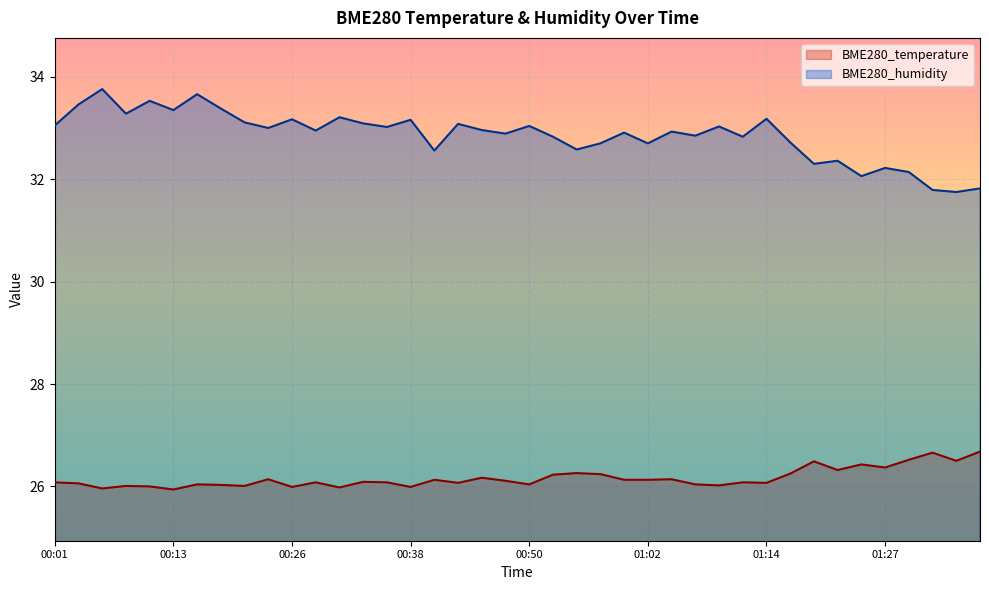

Reading left to right, transcribe all the data shown in this chart.

BME280_temperature: 00:01=26.1	00:03=26.1	00:06=26.0	00:08=26.0	00:11=26.0	00:13=25.9	00:16=26.0	00:18=26.0	00:21=26.0	00:23=26.1	00:26=26.0	00:28=26.1	00:30=26.0	00:33=26.1	00:35=26.1	00:38=26.0	00:40=26.1	00:43=26.1	00:45=26.2	00:47=26.1	00:50=26.0	00:52=26.2	00:55=26.3	00:57=26.2	01:00=26.1	01:02=26.1	01:04=26.1	01:07=26.0	01:09=26.0	01:12=26.1	01:14=26.1	01:17=26.2	01:19=26.5	01:22=26.3	01:24=26.4	01:27=26.4	01:30=26.5	01:32=26.7	01:35=26.5	01:37=26.7
BME280_humidity: 00:01=33.0	00:03=33.5	00:06=33.8	00:08=33.3	00:11=33.5	00:13=33.4	00:16=33.7	00:18=33.4	00:21=33.1	00:23=33.0	00:26=33.2	00:28=33.0	00:30=33.2	00:33=33.1	00:35=33.0	00:38=33.2	00:40=32.6	00:43=33.1	00:45=33.0	00:47=32.9	00:50=33.0	00:52=32.8	00:55=32.6	00:57=32.7	01:00=32.9	01:02=32.7	01:04=32.9	01:07=32.9	01:09=33.0	01:12=32.8	01:14=33.2	01:17=32.7	01:19=32.3	01:22=32.4	01:24=32.1	01:27=32.2	01:30=32.1	01:32=31.8	01:35=31.8	01:37=31.8